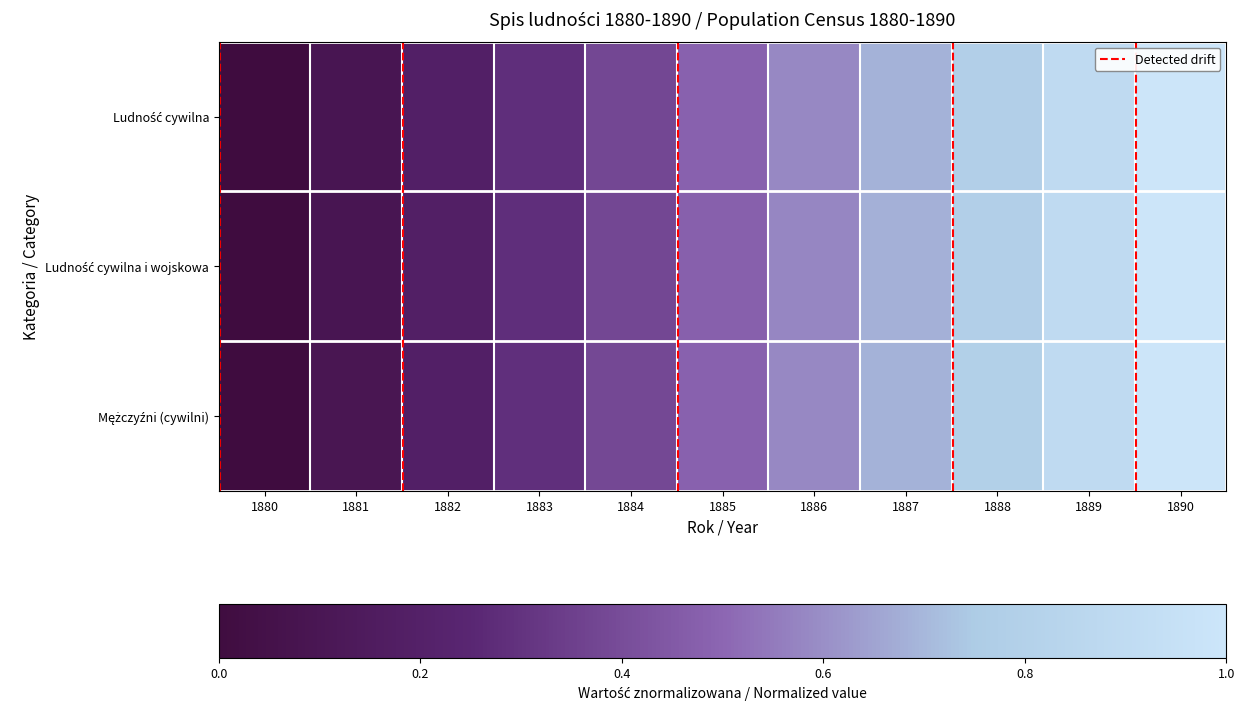

Which series has the largest total across all categories?

Mężczyźni (cywilni)